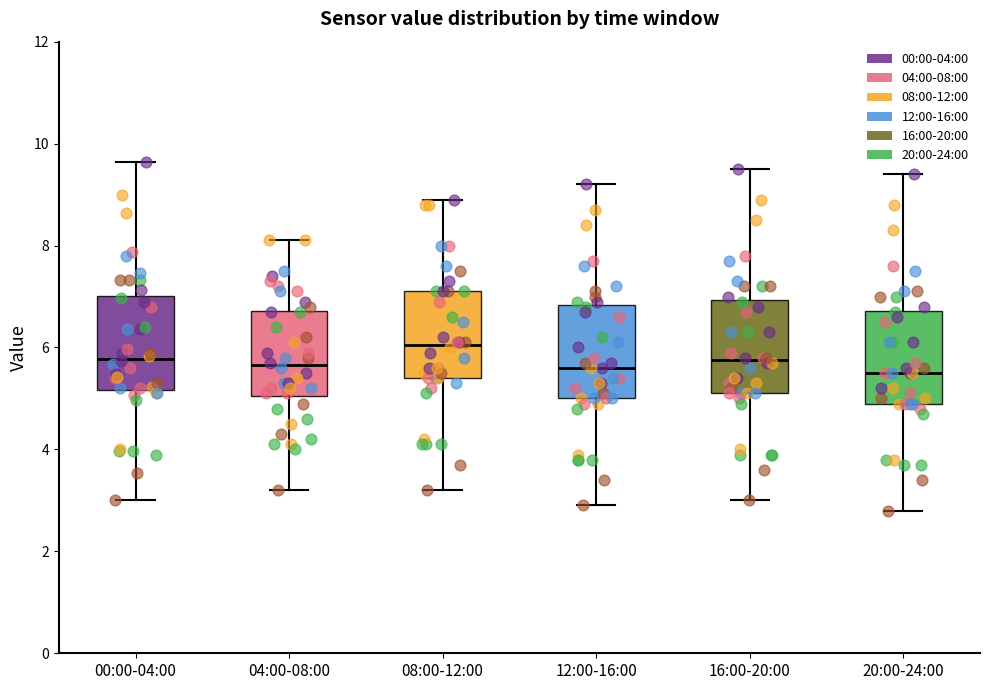

Which box has the highest median line?

08:00-12:00